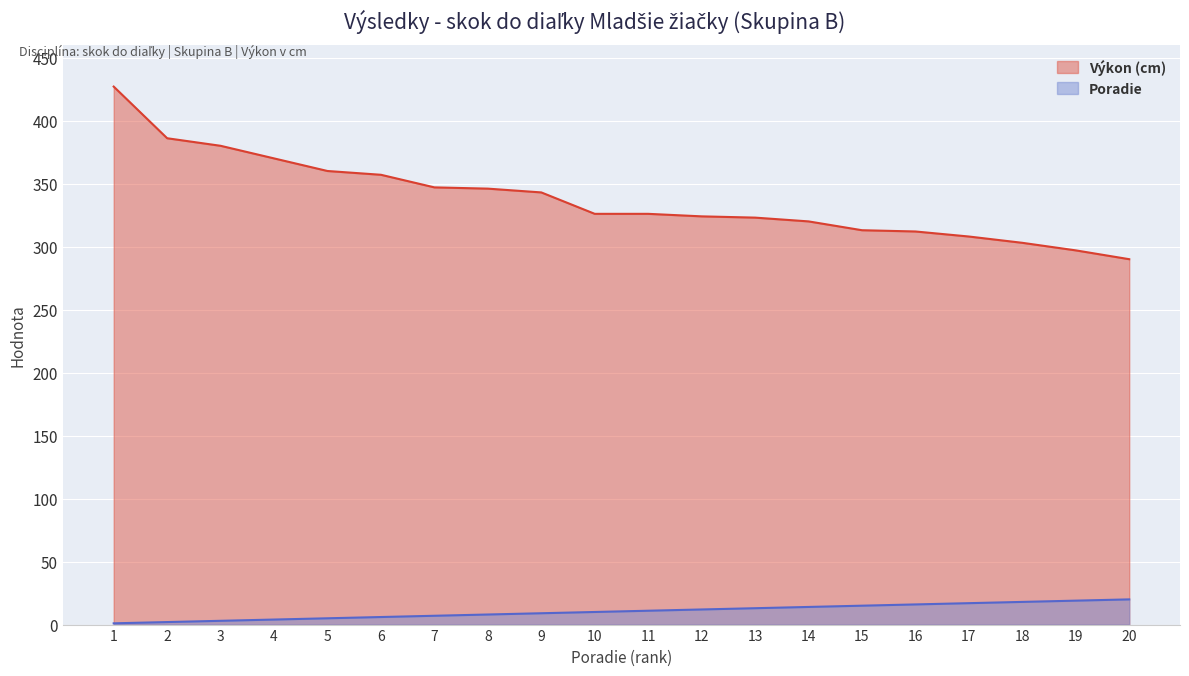

Which series has the largest range (max minus min)?

Výkon (cm)